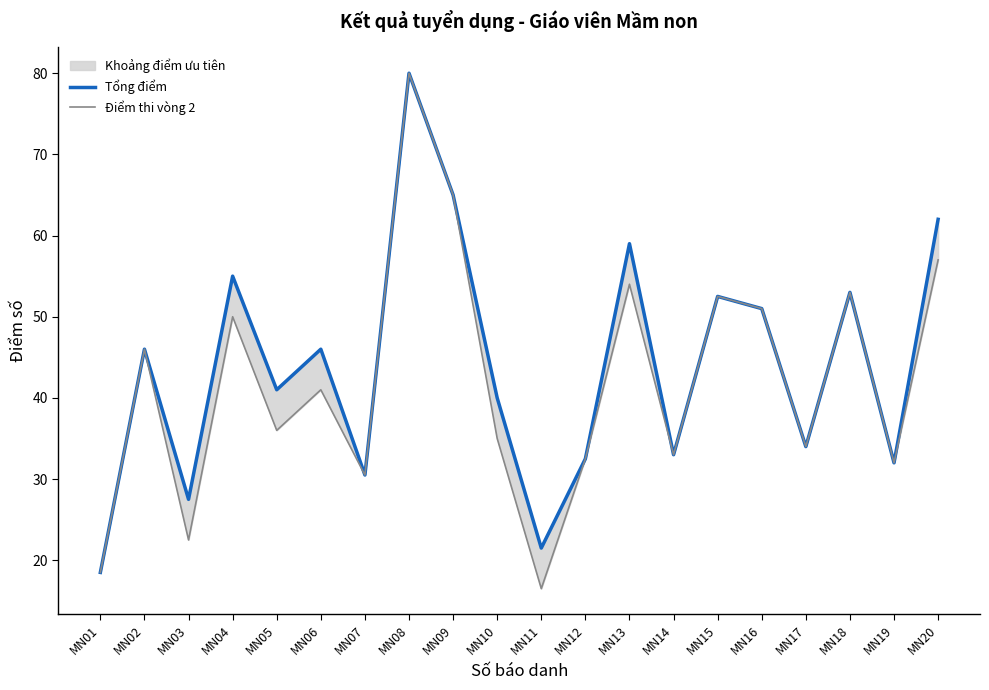

At which category does the chart reach its minimum across all series?

MN11